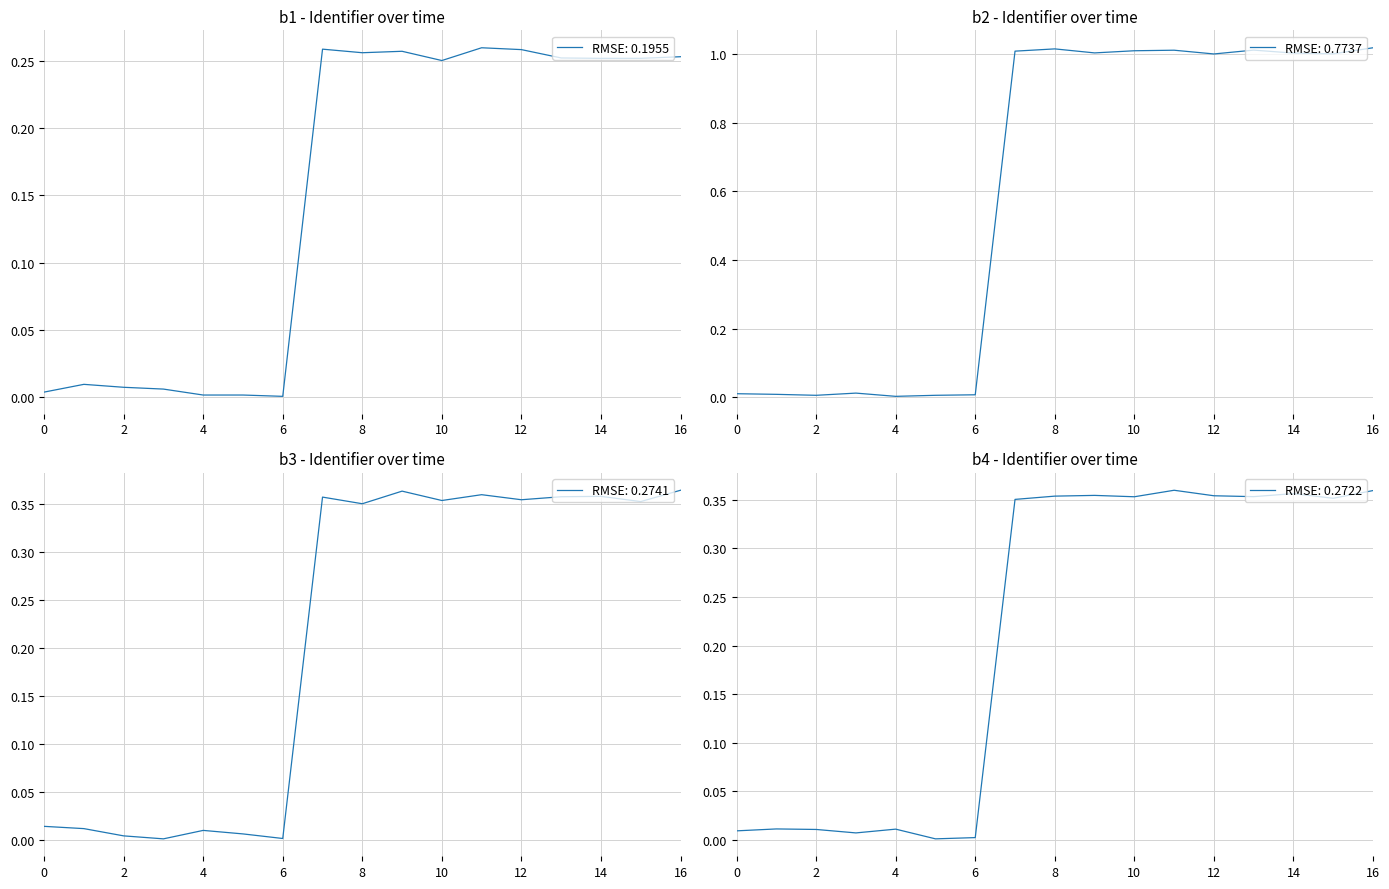

Reading left to right, transcribe all the data shown in this chart.

0.0	0.0	0.0	0.0	0.0	0.0	0.0	1.0	1.0	1.0	1.0	1.0	1.0	1.0	1.0	1.0	1.0